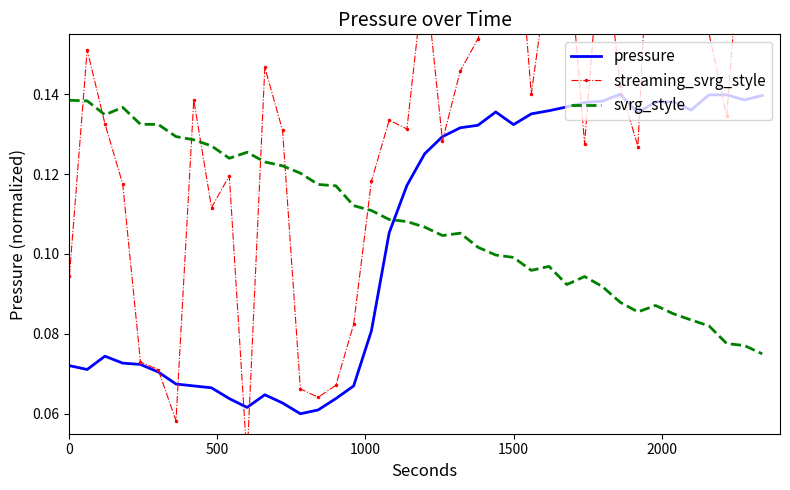

What are all the series names shown in the legend?

pressure, streaming_svrg_style, svrg_style